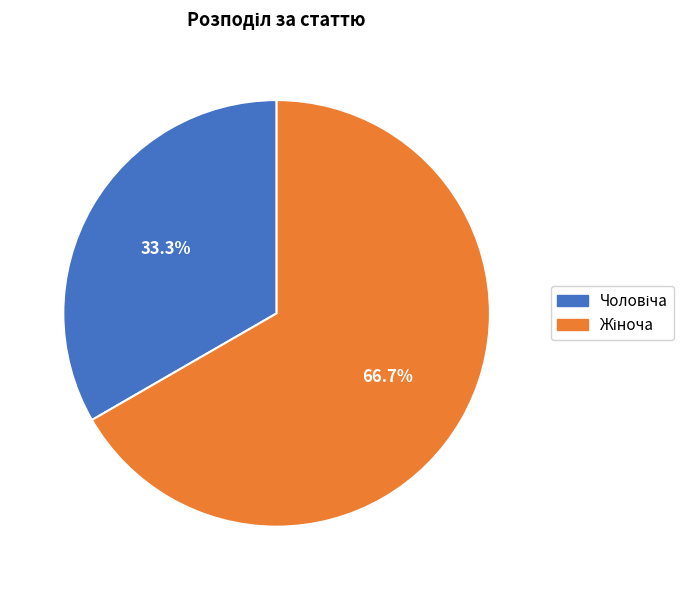

Is there any slice that represents more than half of the pie?

Yes